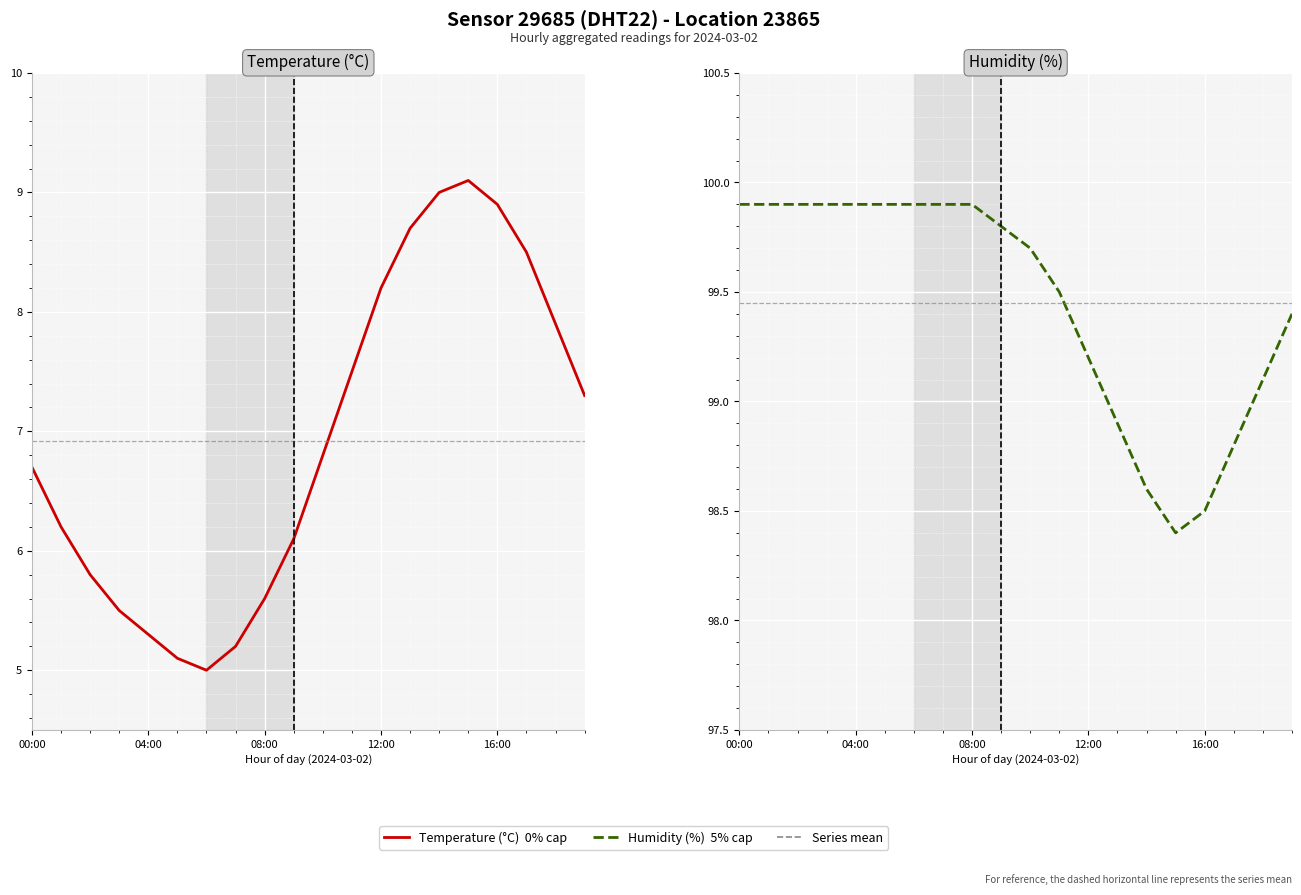

The value of temperature at 15:00 is 9.1. True or false?

True